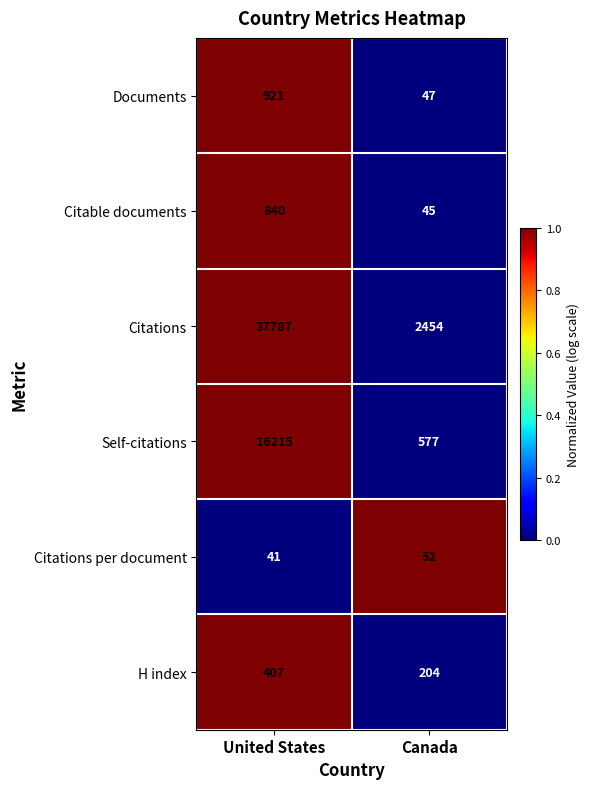

Reading left to right, extract all data points from this chart.

Documents: 921	47
Citable documents: 840	45
Citations: 37787	2454
Self-citations: 16215	577
Citations per document: 41	52
H index: 407	204